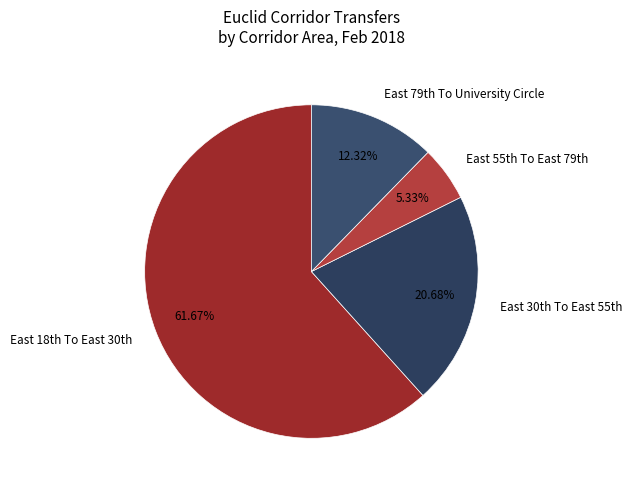

Rank the categories by value from lowest to highest.

East 55th To East 79th, East 79th To University Circle, East 30th To East 55th, East 18th To East 30th